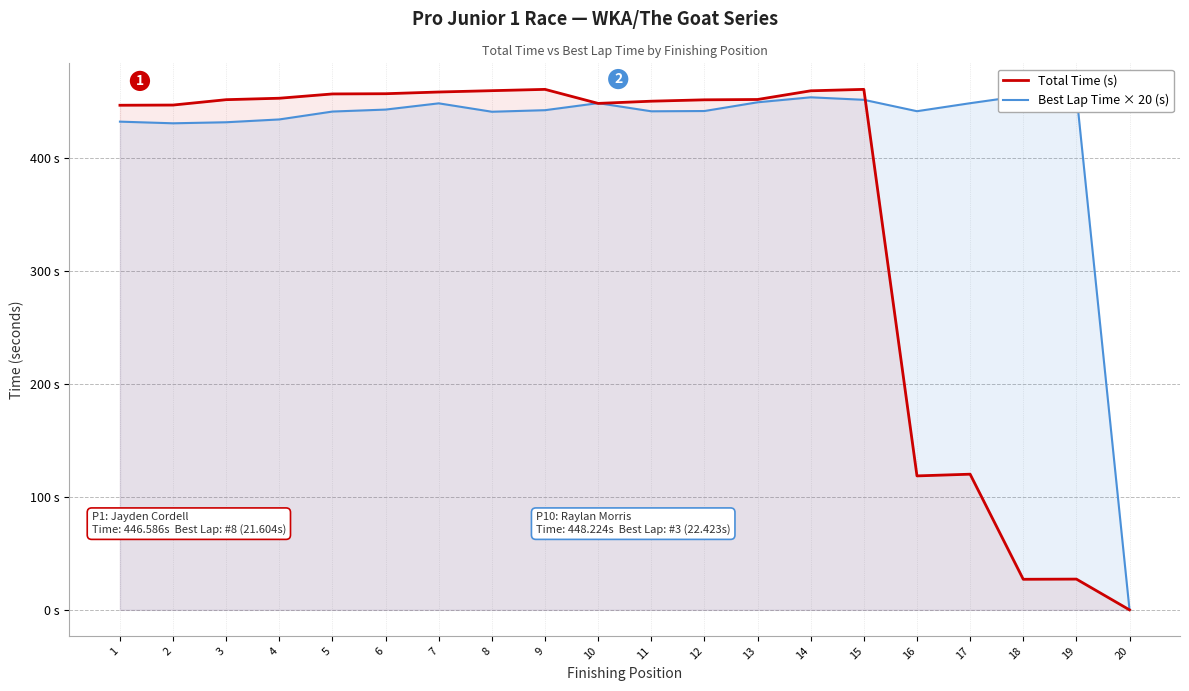

Reading left to right, what are all the values shown in this chart?

Total Time (s): 1=446.6	2=446.8	3=451.5	4=452.8	5=456.6	6=456.8	7=458.3	8=459.5	9=460.6	10=448.2	11=450.2	12=451.4	13=451.7	14=459.4	15=460.6	16=118.6	17=120.1	18=27.1	19=27.2	20=0.0
Best Lap Time × 20 (s): 1=432.1	2=430.6	3=431.5	4=434.0	5=441.0	6=442.8	7=448.3	8=440.8	9=442.2	10=448.5	11=441.2	12=441.5	13=449.2	14=453.6	15=451.4	16=441.3	17=448.4	18=455.0	19=456.9	20=0.0